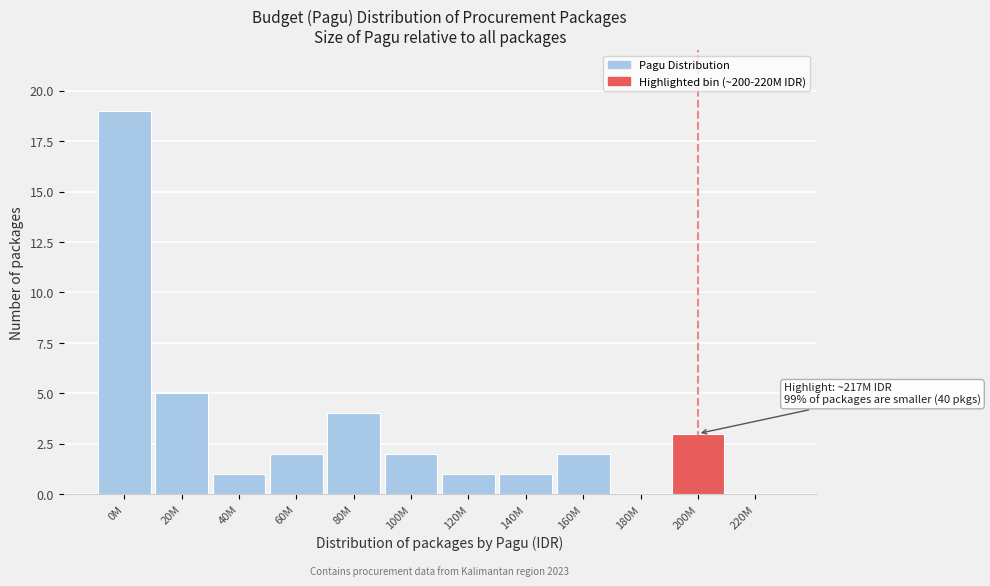

Reading left to right, extract all data points from this chart.

0M=19	20M=5	40M=1	60M=2	80M=4	100M=2	120M=1	140M=1	160M=2	180M=0	200M=3	220M=0